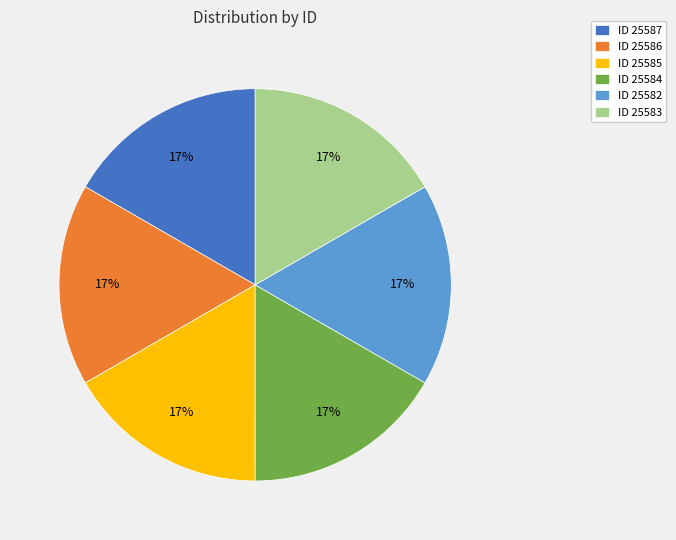

How many slices are in this pie chart?

6